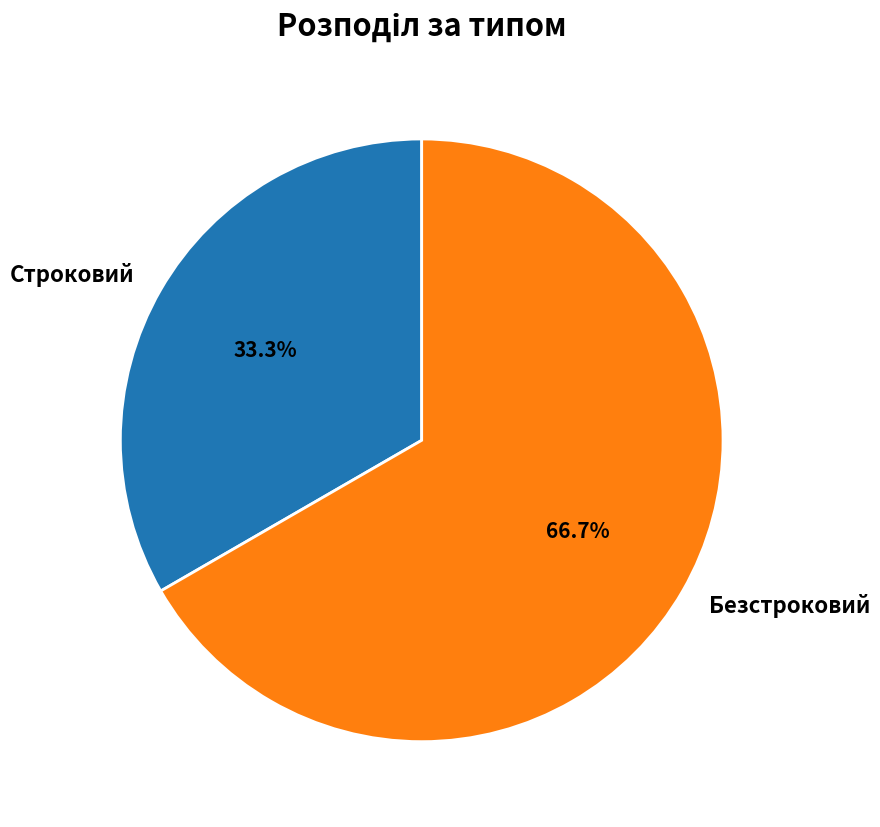

Which category has the smallest portion of the pie?

Строковий